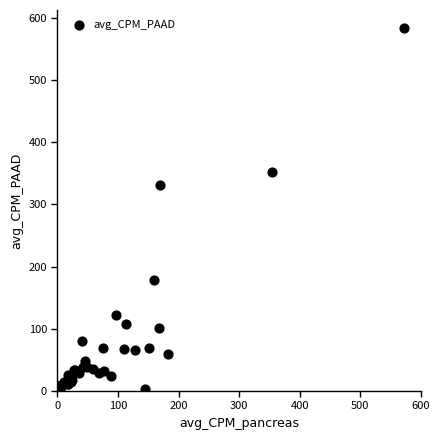

What Y value in the scatter plot is closest to 292?

330.8